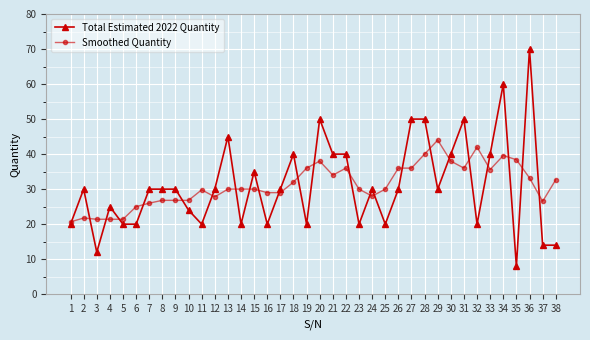

Which series ends up on top after the final intersection of Smoothed Quantity and Total Estimated 2022 Quantity?

Smoothed Quantity